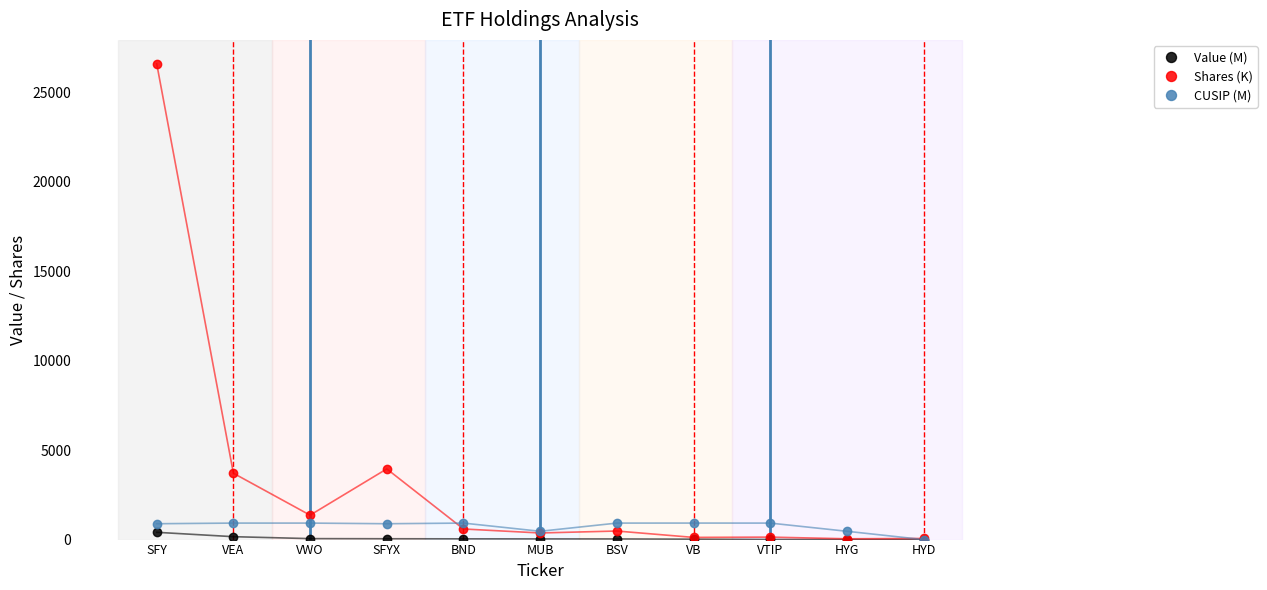

Read the CUSIP (M) value at BSV.

921.9